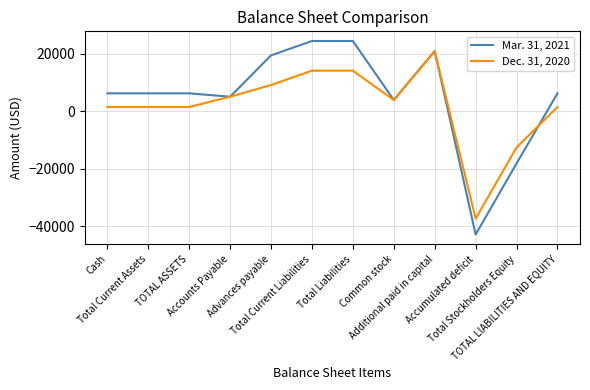

Rank the series by their average value, from highest to lowest.

Mar. 31, 2021, Dec. 31, 2020